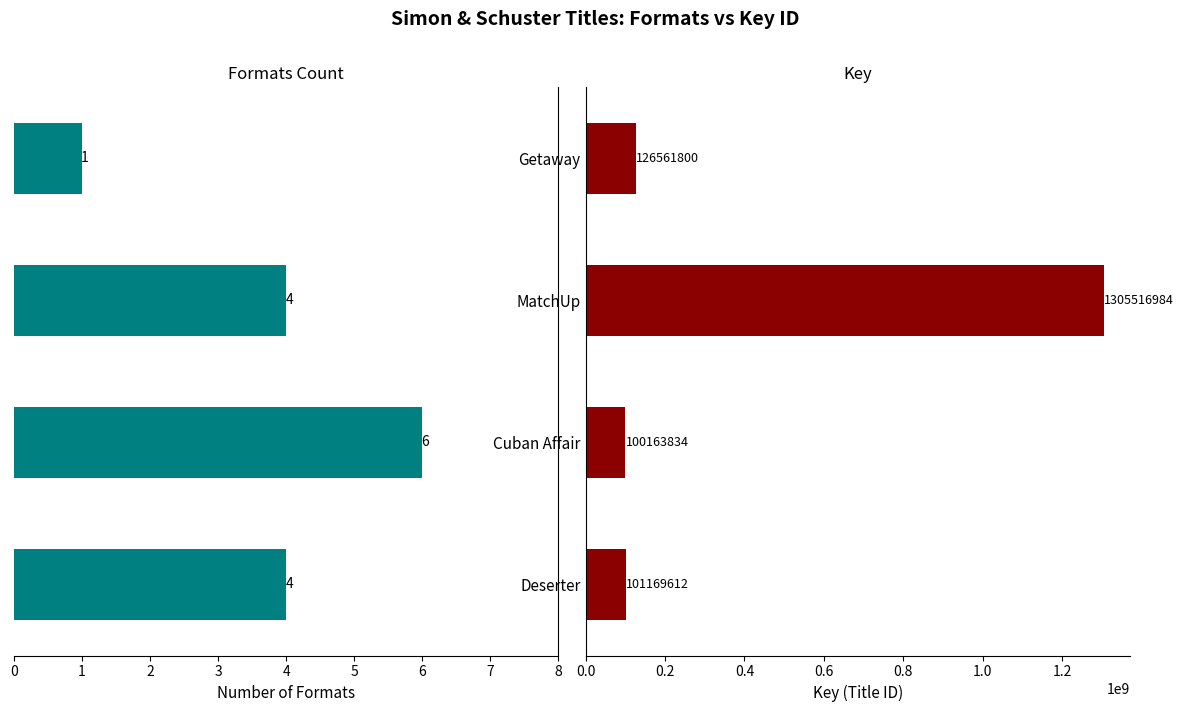

What is the total value across all series at MatchUp?

1305516988